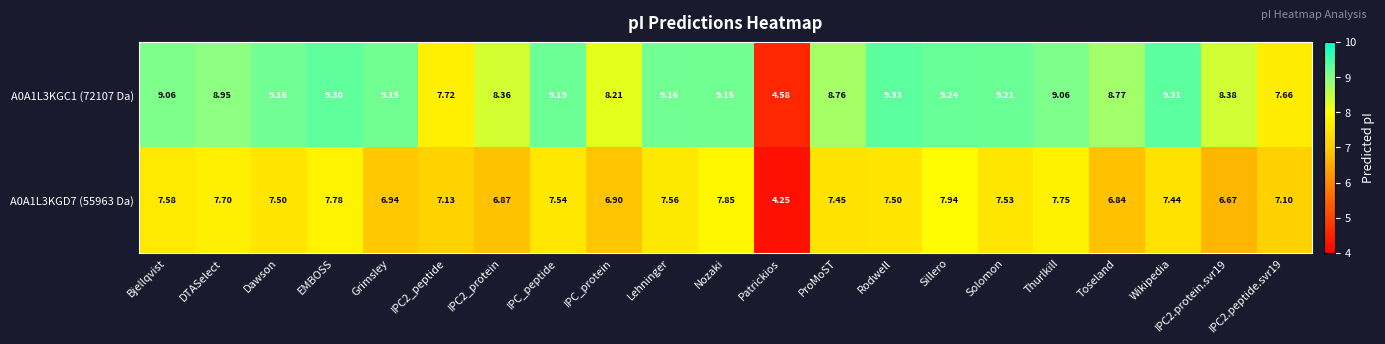

Where does the A0A1L3KGD7 (55963 Da) series first go above 7?

Bjellqvist